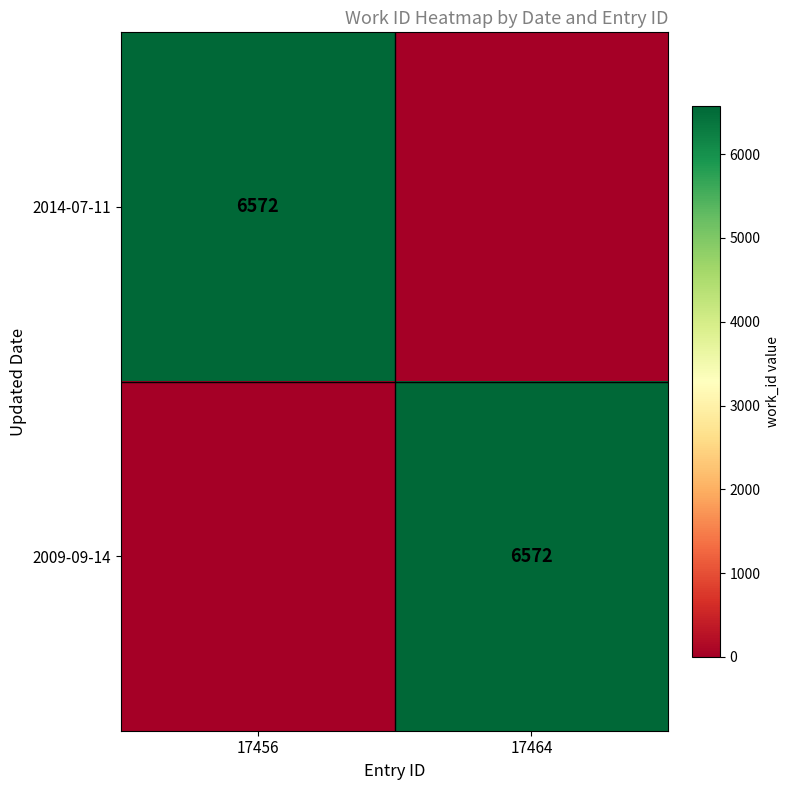

The 2009-09-14 series shows 8575 at 17464. True or false?

False